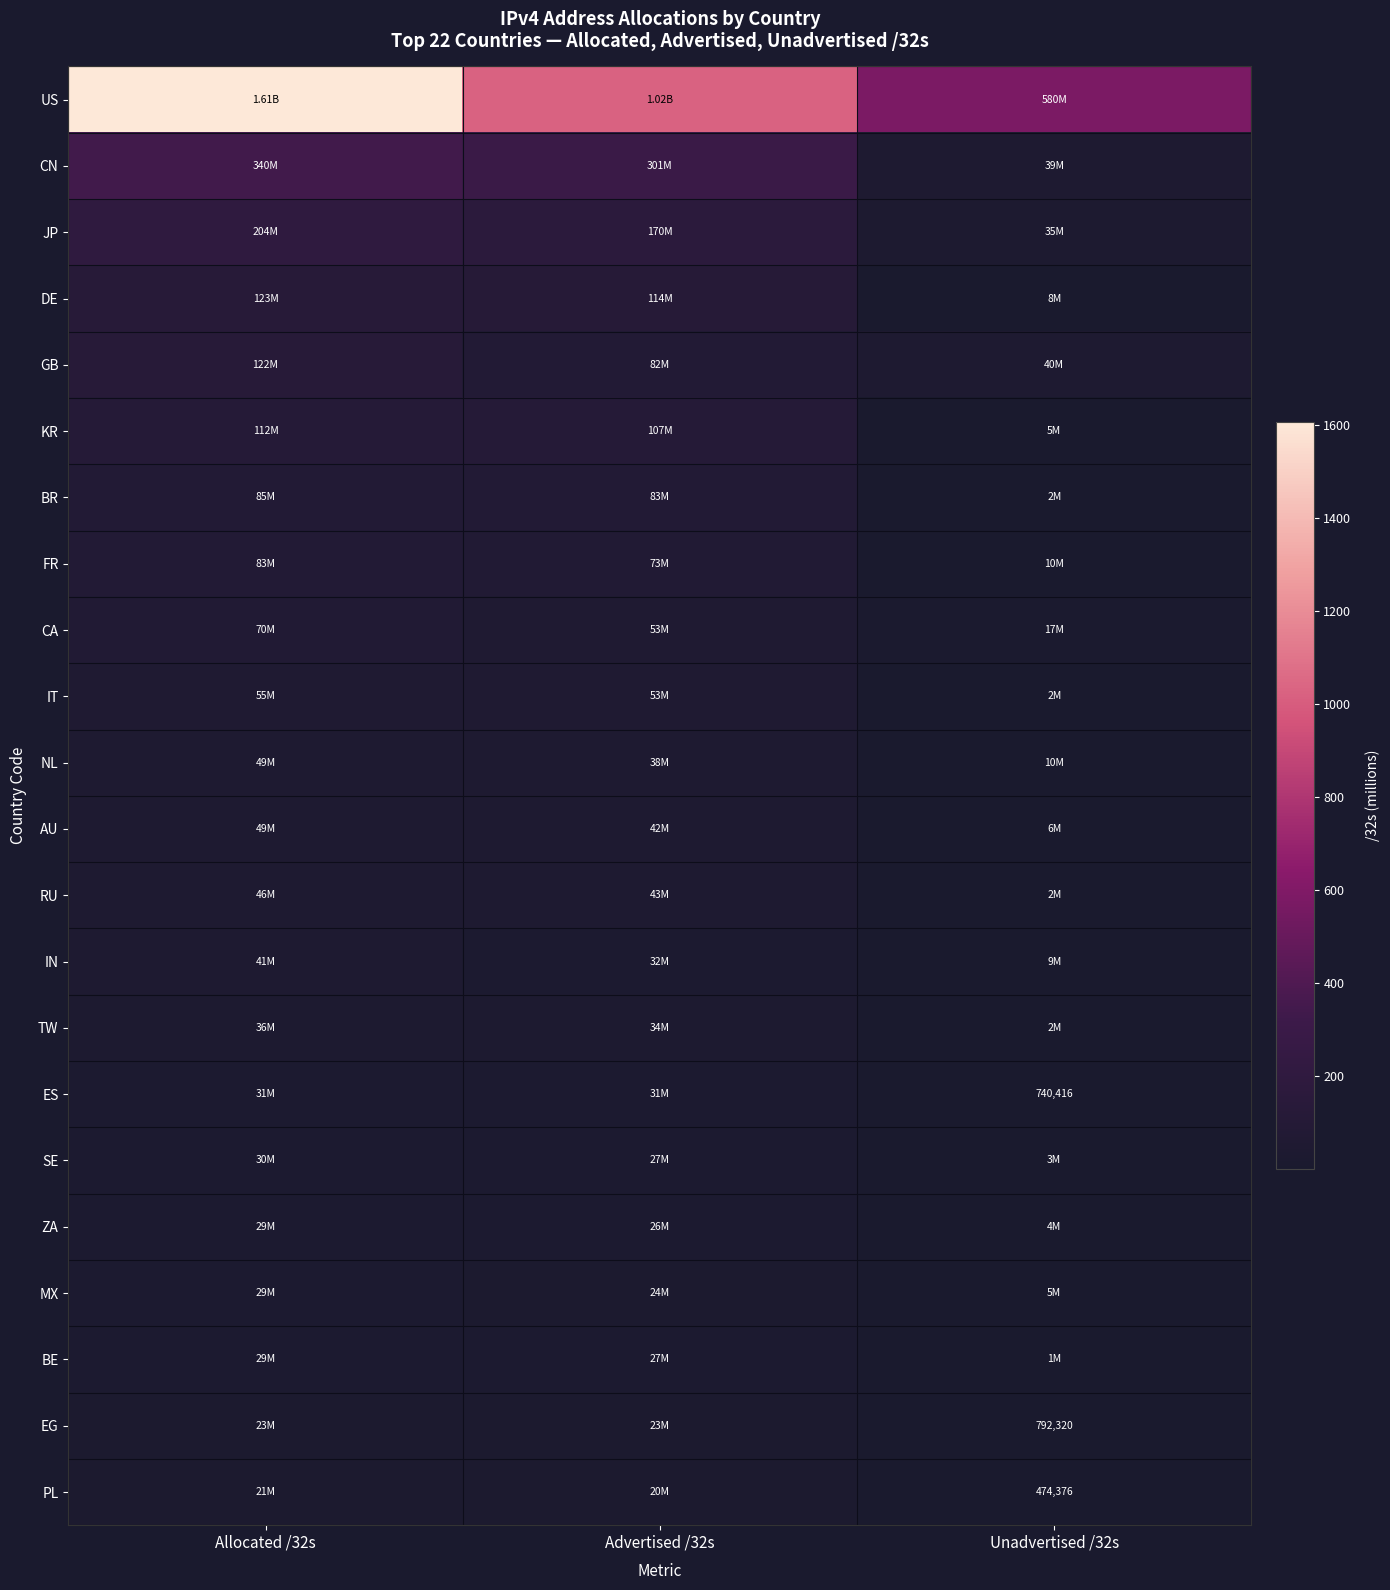

Where does the BE series first go above 27?

Allocated /32s